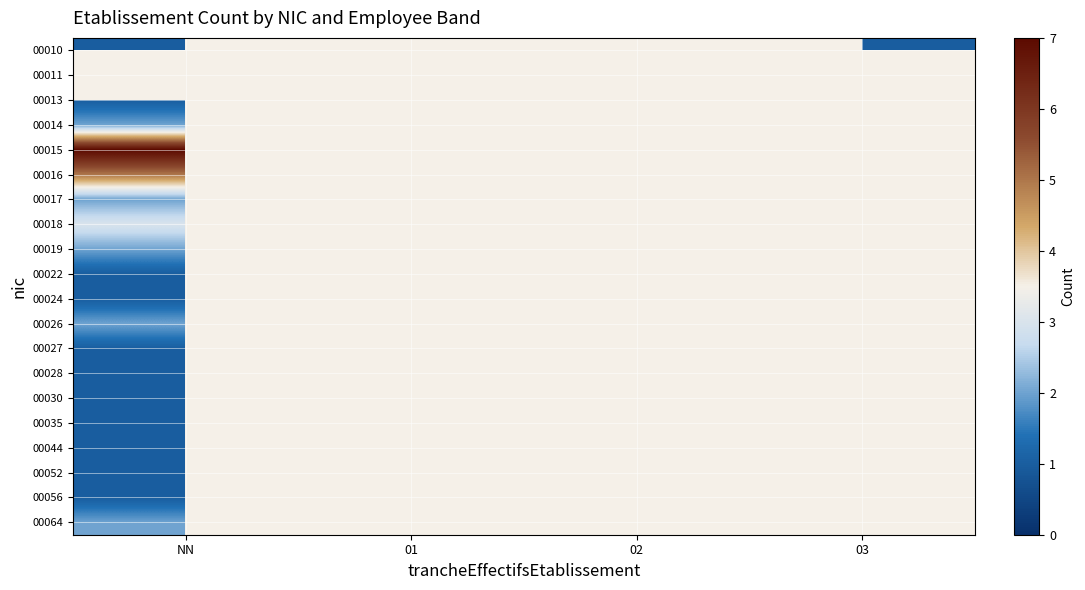

Is the value of 00015 at 02 greater than the value of 00011 at NN?

No